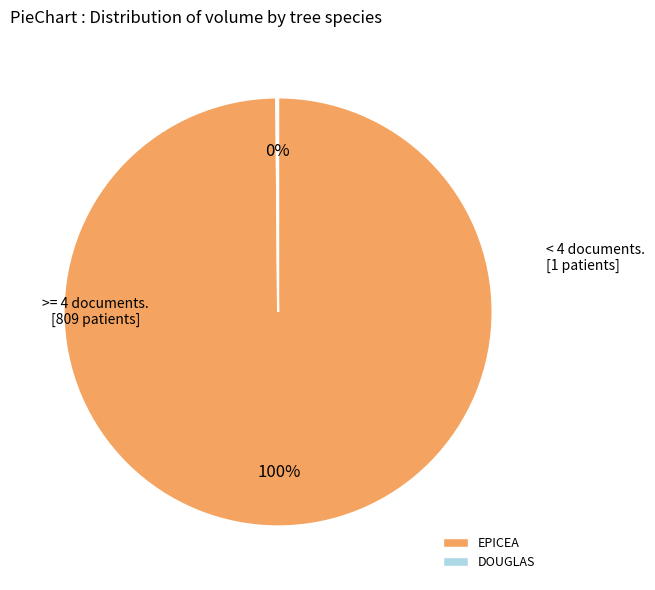

Is EPICEA the majority of the pie?

Yes